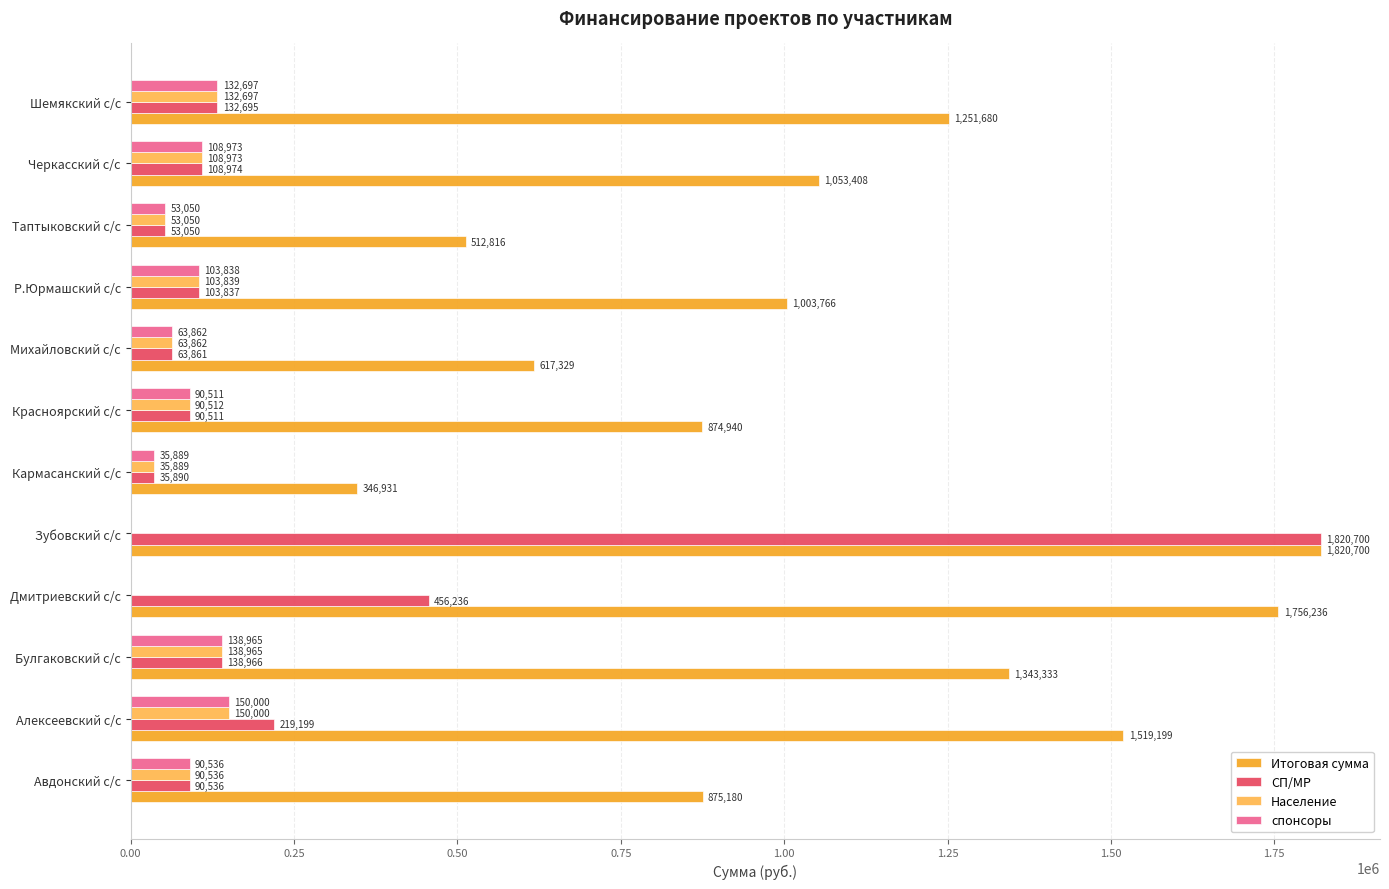

True or false: СП/МР has a value of 132695.0 at Шемякский с/с.

True